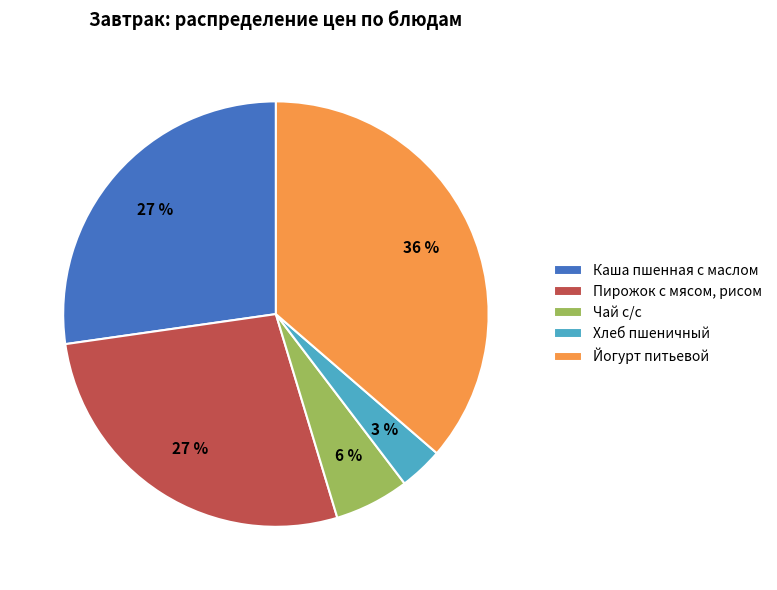

What is the ratio of the value at Йогурт питьевой to the value at Каша пшенная с маслом?

1.3